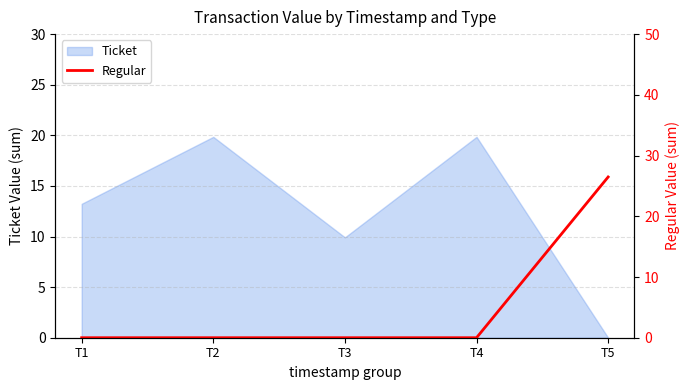

Is it true that Ticket equals 4.7 at T2?

False